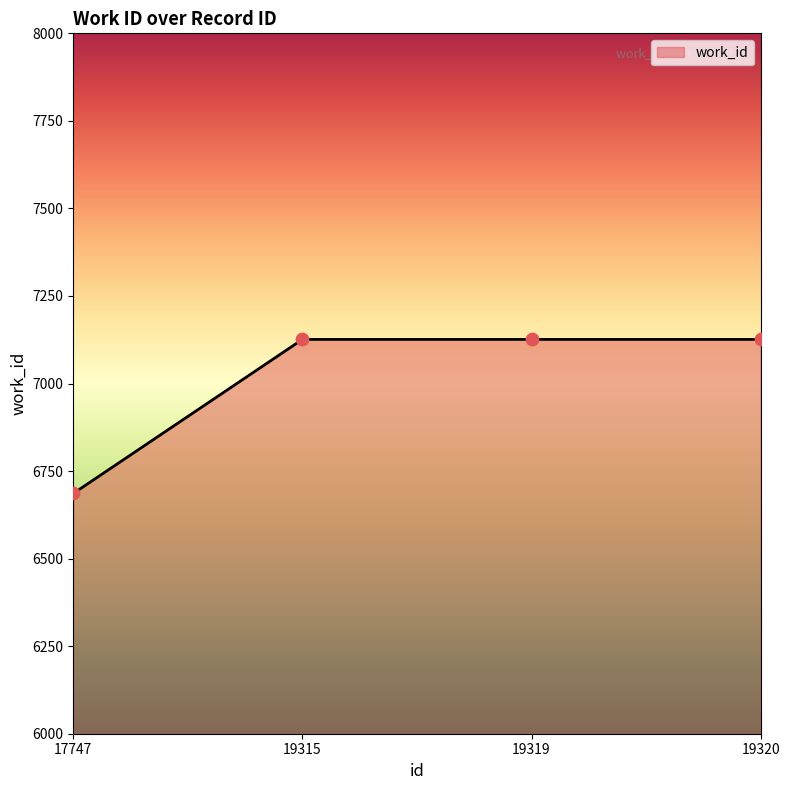

What is the ratio of the value at 19320 to the value at 19319?

1.0